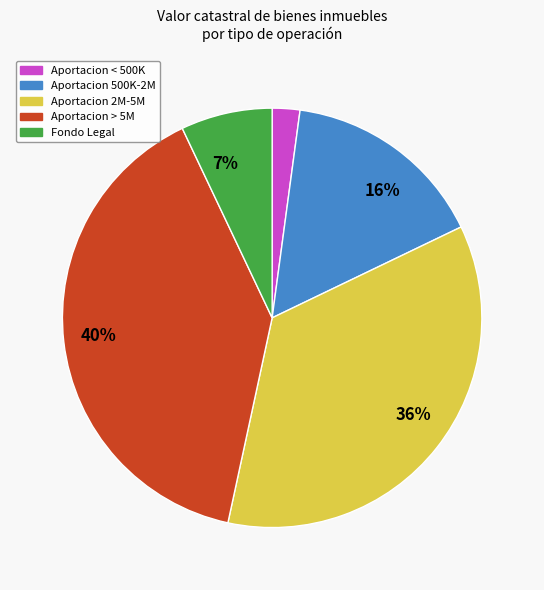

To the nearest percent, what is the average slice percentage?

20%